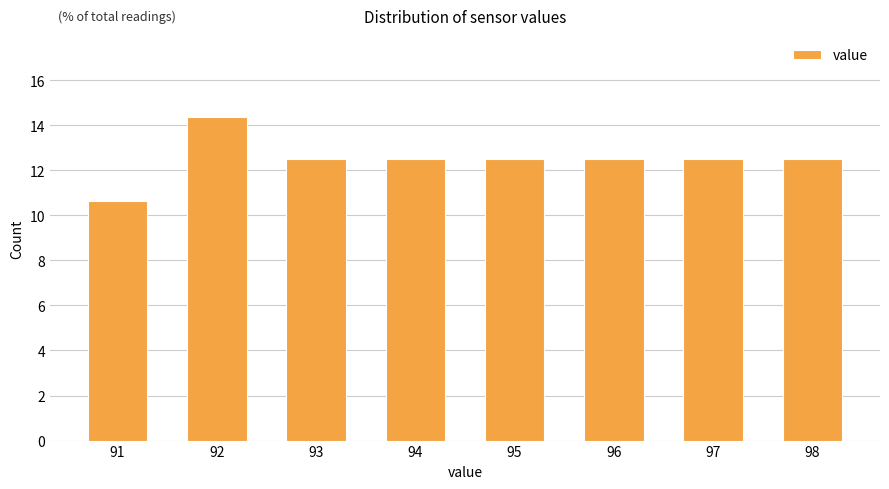

Reading left to right, transcribe all the data shown in this chart.

10.6	14.4	12.5	12.5	12.5	12.5	12.5	12.5